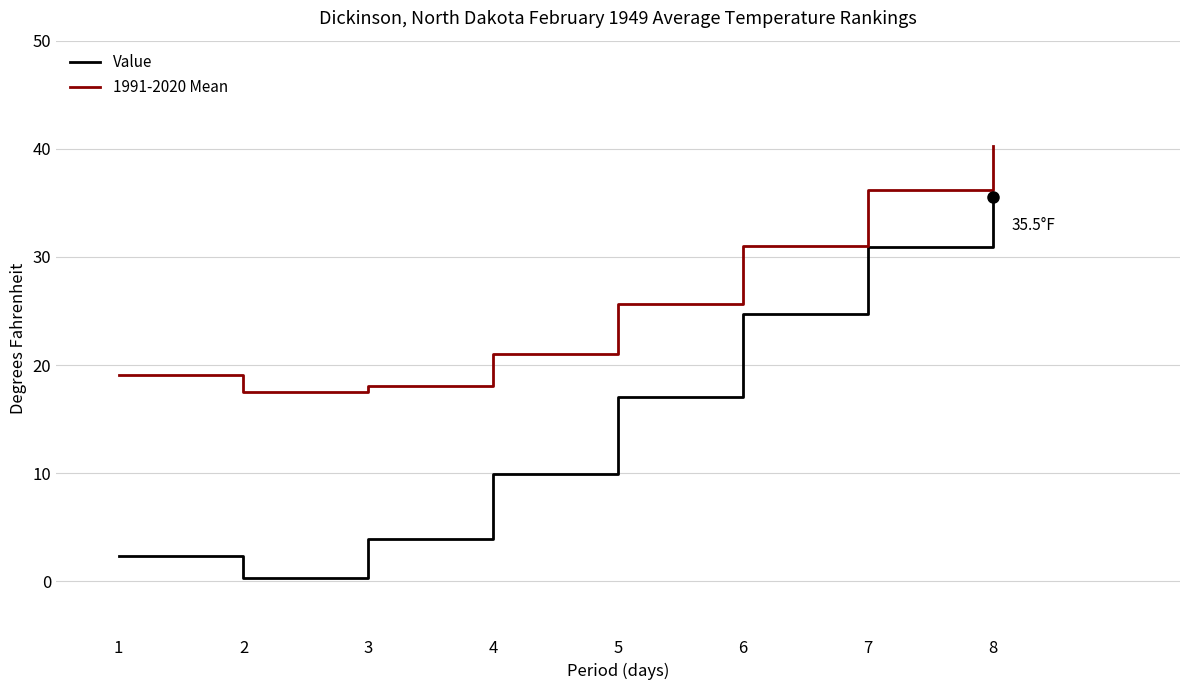

List the series in order of their peak value, lowest first.

Value, 1991-2020 Mean